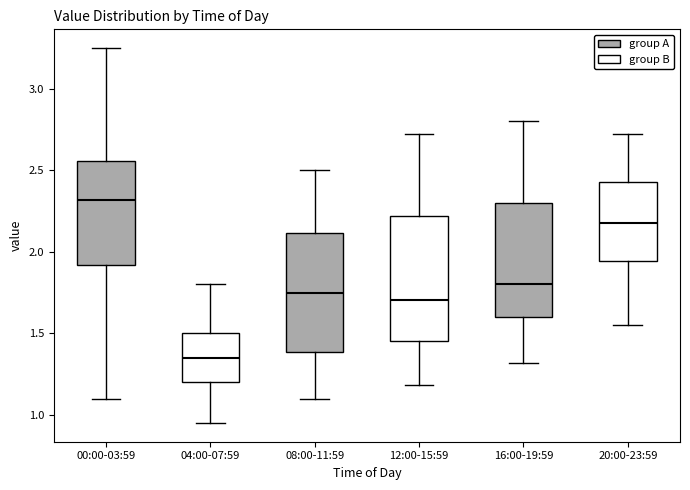

Reading left to right, read every box against the y-axis: the position of its median line, the range the box covers, and the ends of its whiskers. The values are not printed on the chart, so give them approximately, as read against the axis.

00:00-03:59: median 2.30, box 1.90 to 2.55, whiskers 1.10 to 3.25
04:00-07:59: median 1.35, box 1.20 to 1.50, whiskers 0.95 to 1.80
08:00-11:59: median 1.75, box 1.40 to 2.10, whiskers 1.10 to 2.50
12:00-15:59: median 1.70, box 1.45 to 2.20, whiskers 1.20 to 2.70
16:00-19:59: median 1.80, box 1.60 to 2.30, whiskers 1.30 to 2.80
20:00-23:59: median 2.20, box 1.95 to 2.45, whiskers 1.55 to 2.70